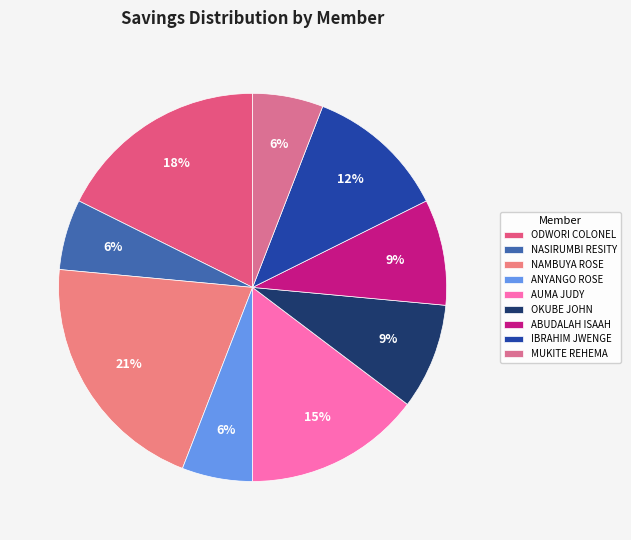

Which category has the smallest portion of the pie?

NASIRUMBI RESITY